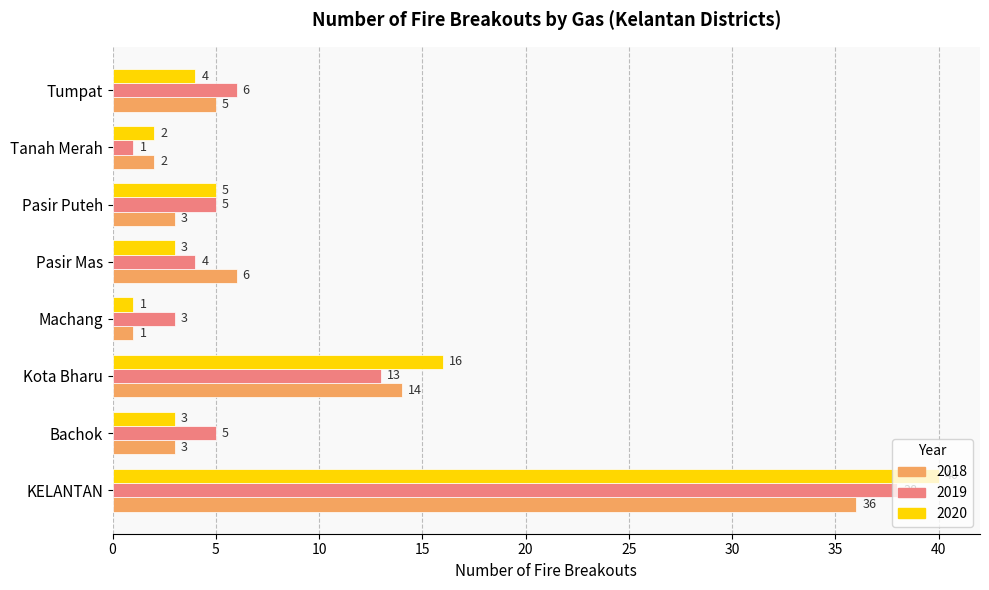

What is the difference between the highest and lowest values at Pasir Mas?

3